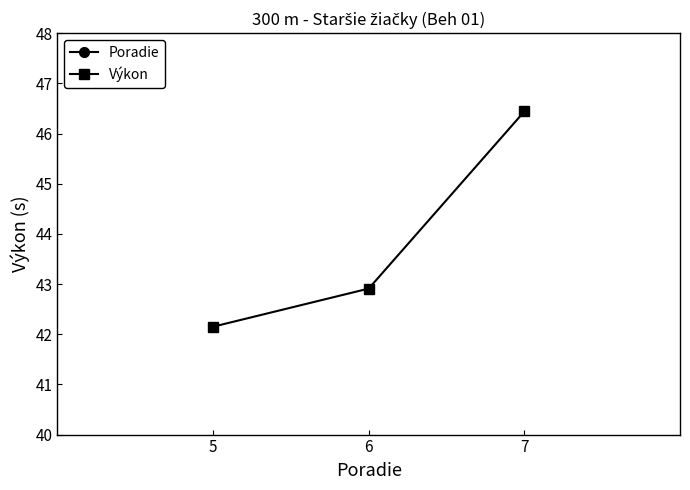

Reading left to right, what are all the values shown in this chart?

Poradie: 5.0	6.0	7.0
Výkon: 42.1	42.9	46.4